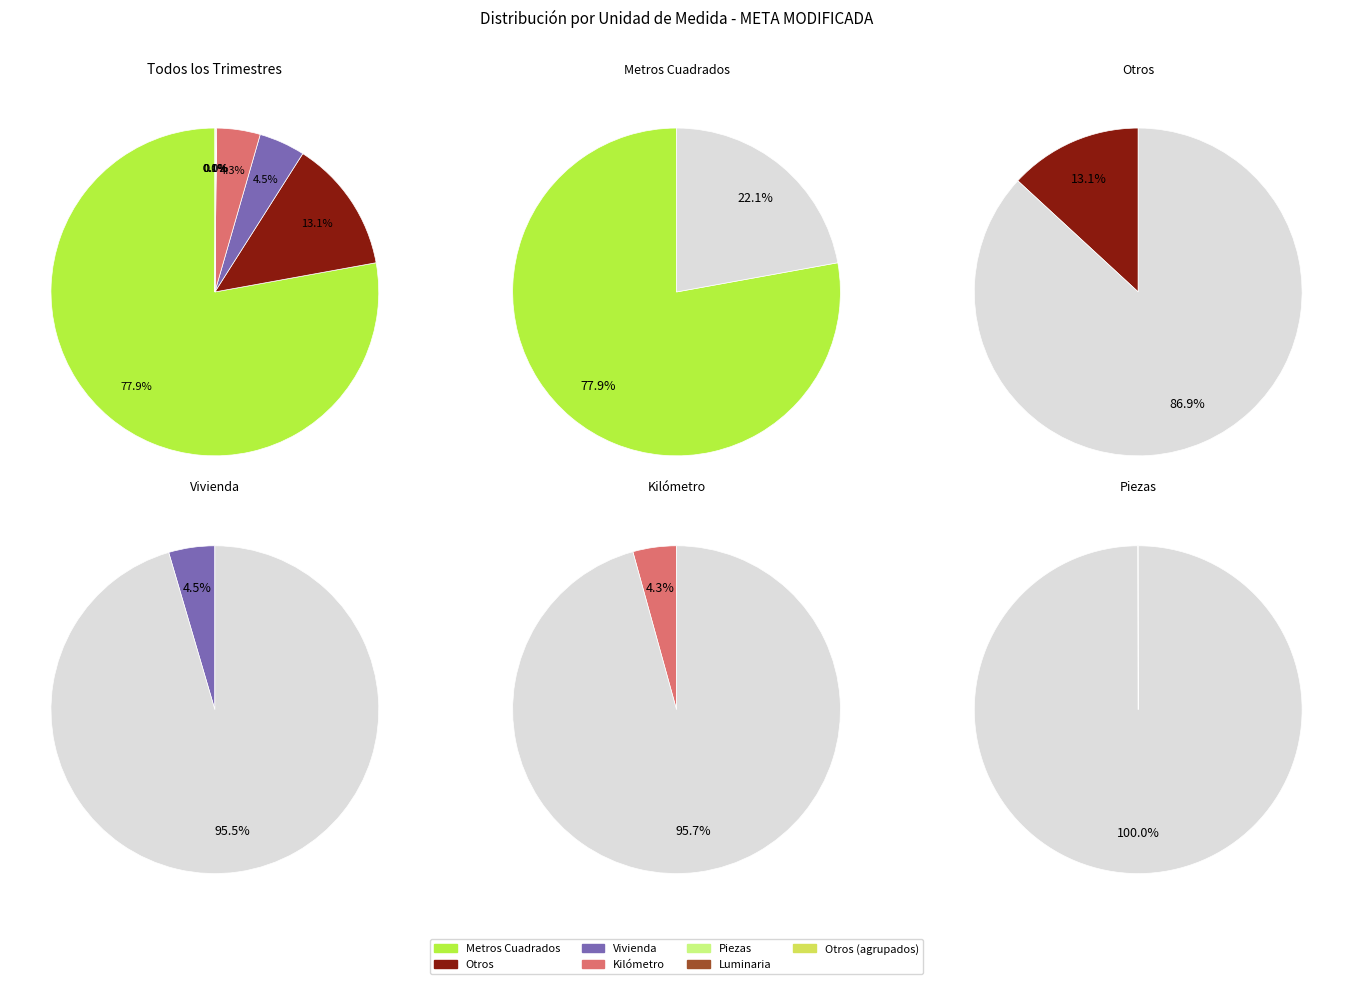

Does any single category account for the majority?

Yes